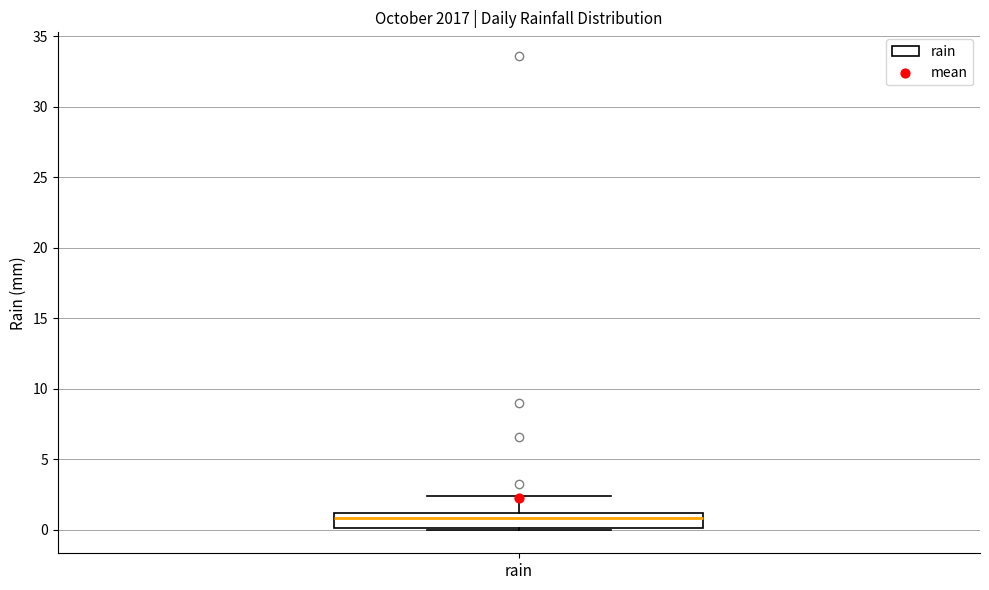

Read this box plot against the y-axis: the position of the median line, the range covered by the box, and the ends of both whiskers. The values are not printed on the chart, so give them approximately, as read against the axis.

median 1.0 (inside the box), box 0.0 to 1.0, whiskers 0.0 to 2.5